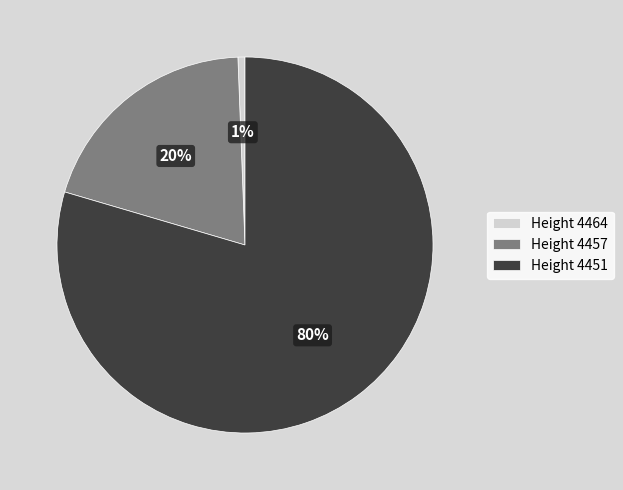

What percentage is the Height 4464 slice, to the nearest percent?

1%